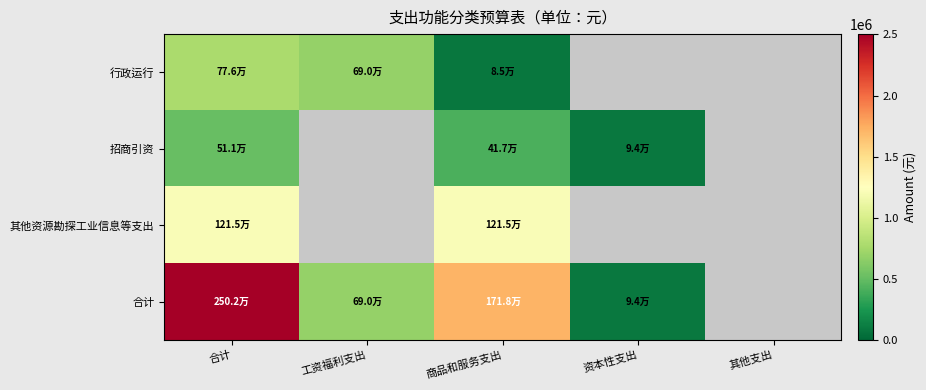

The value of 合计 at 工资福利支出 is 325283.0. True or false?

False